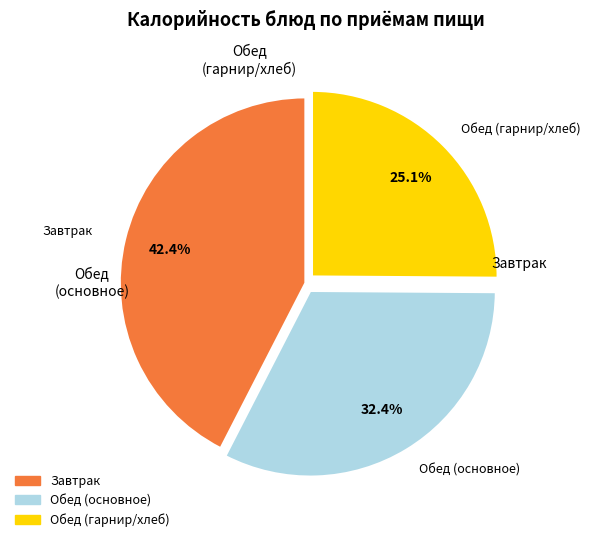

Is there any slice that represents more than half of the pie?

No